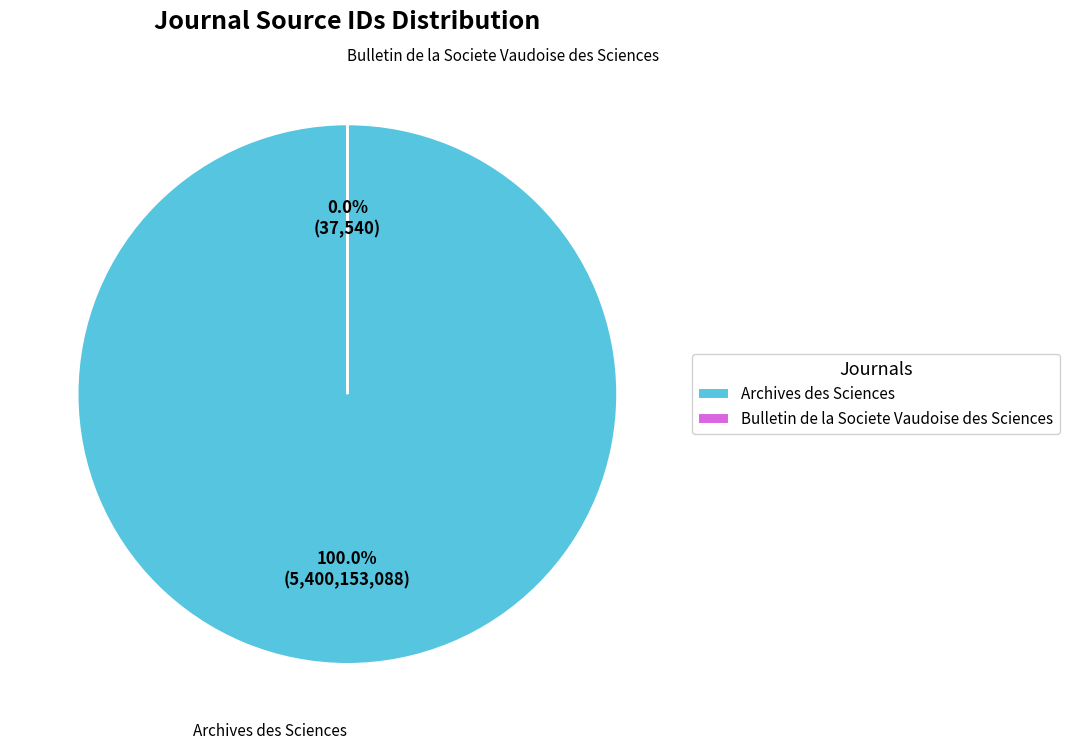

Which category accounts for the majority?

Archives des Sciences